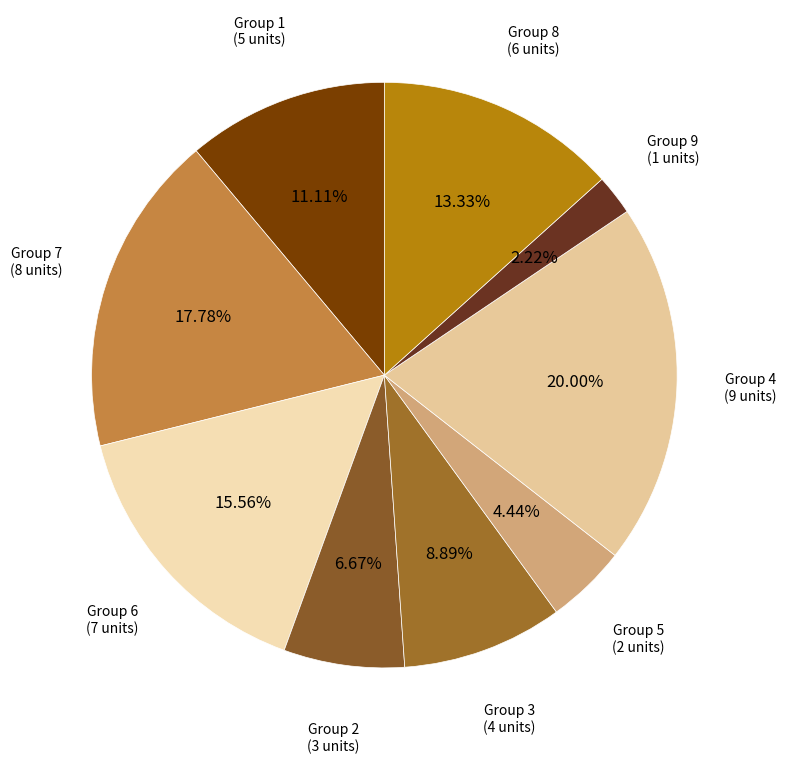

What is the ratio of the value at Group 2 to the value at Group 4?

0.3